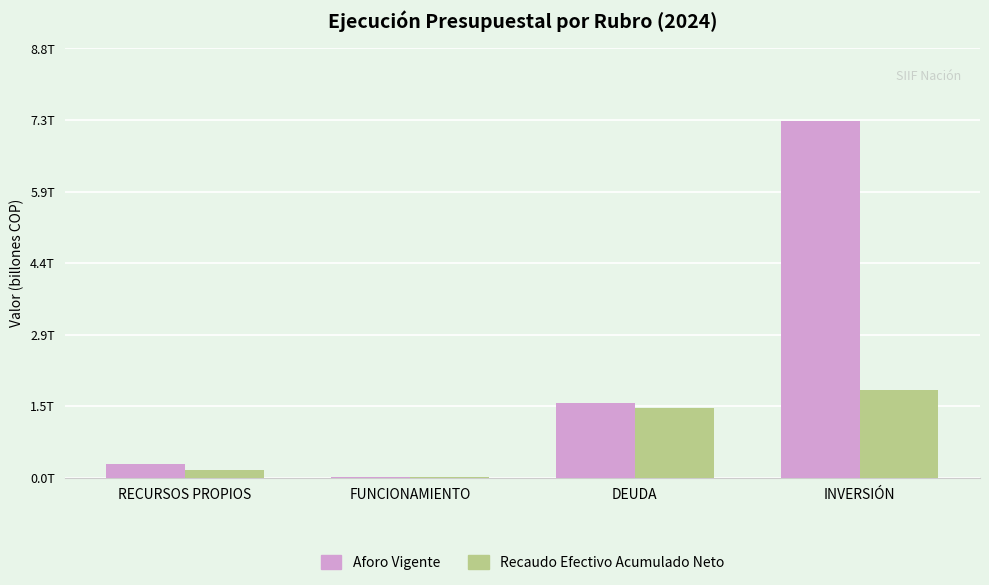

At which label does Aforo Vigente first exceed 1?

DEUDA